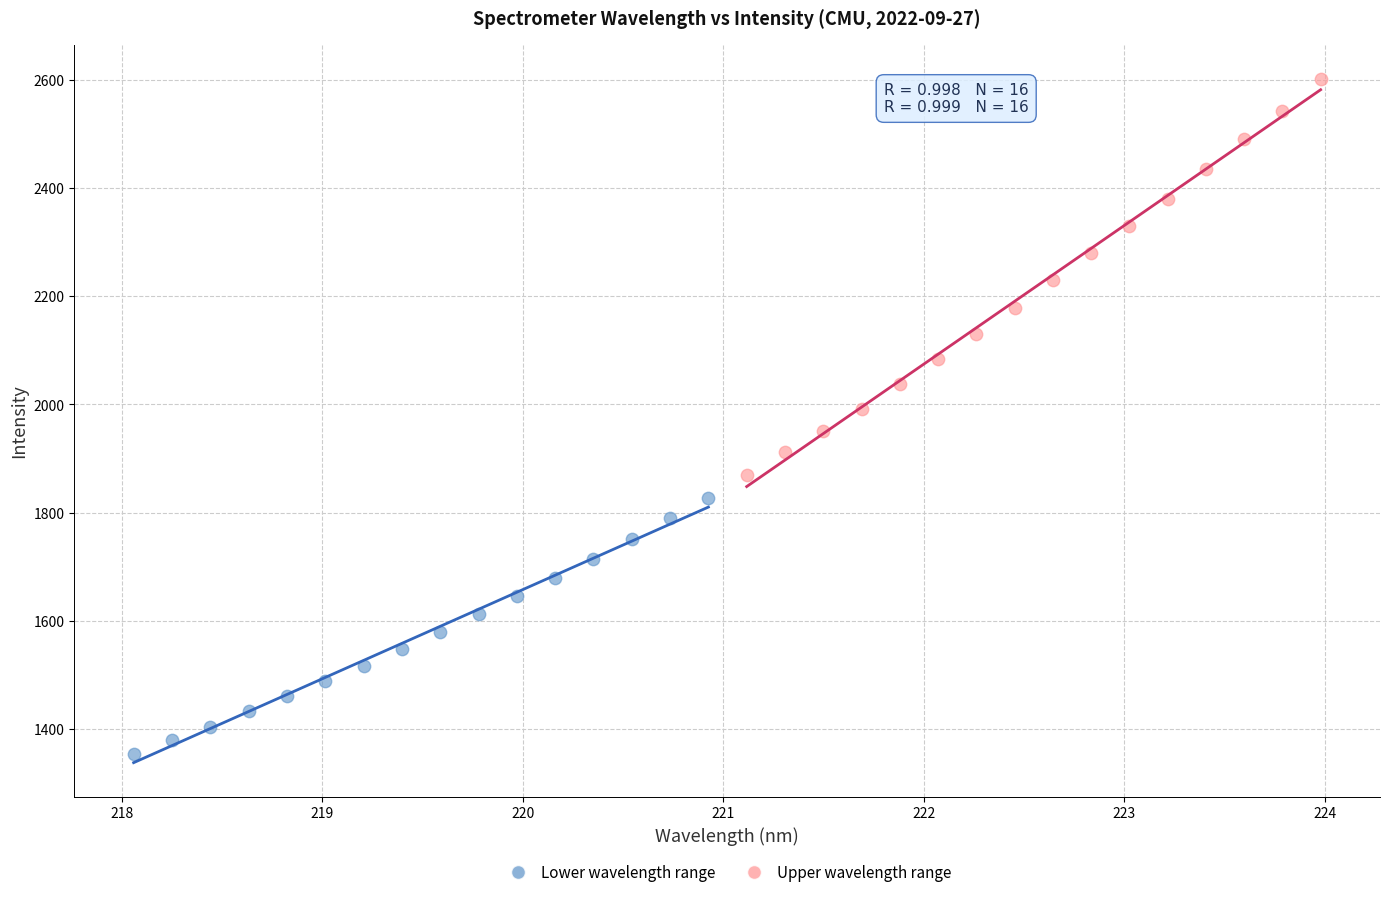

Which series contains the highest Y value?

Upper wavelength range